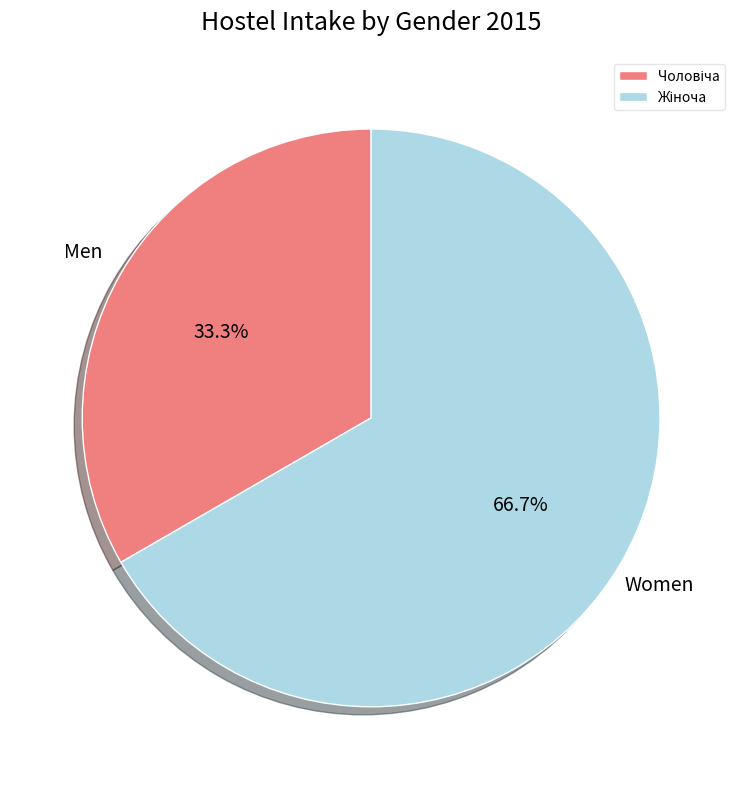

Is there a majority slice in this chart?

Yes